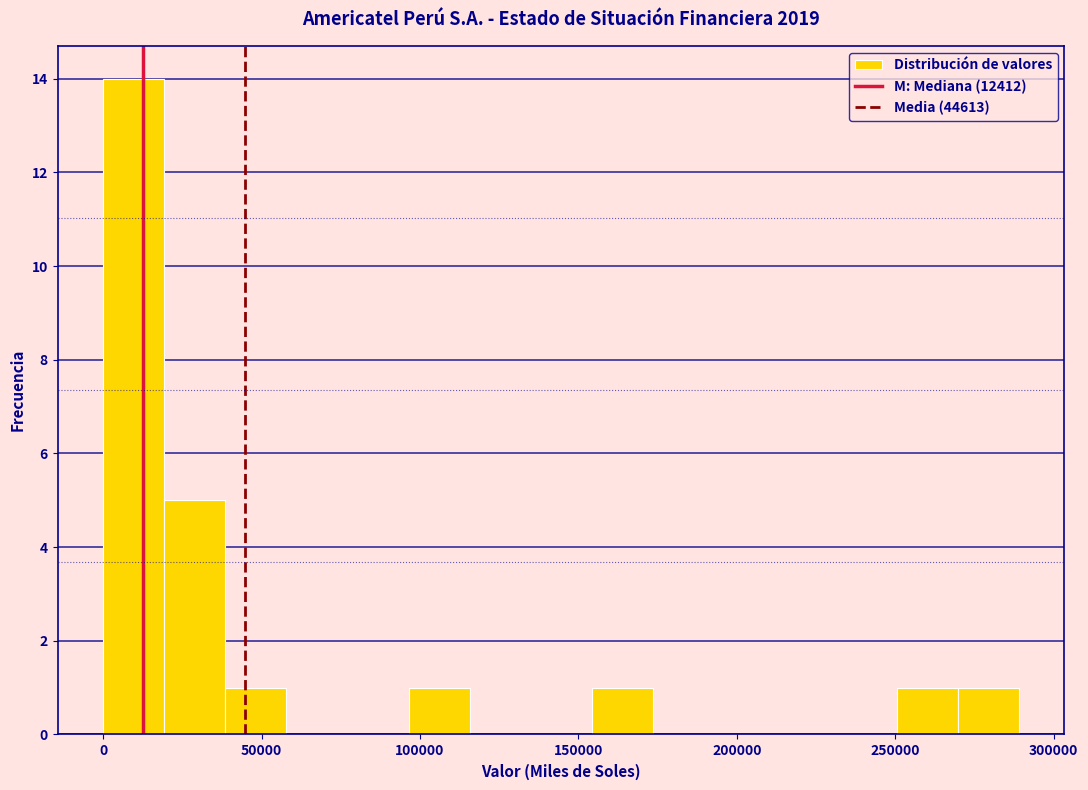

Read against the x-axis, roughly where is the centre of the tallest bar?

10000